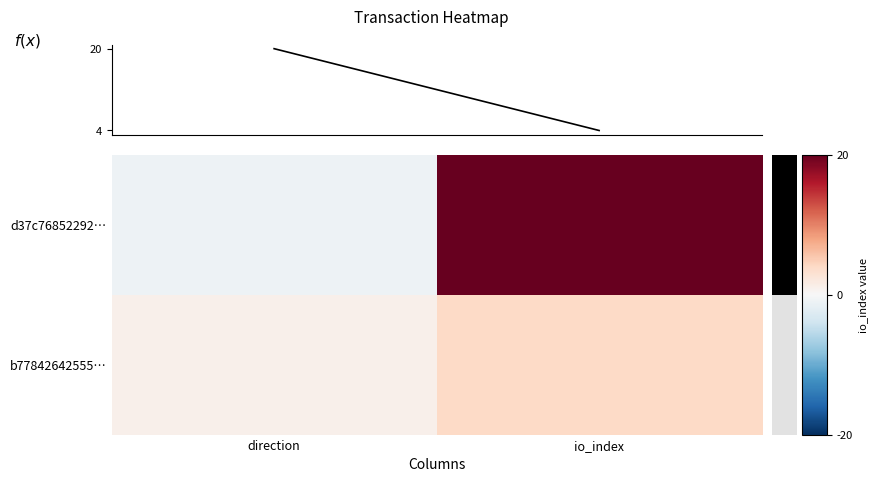

Rank the series by their maximum value, from highest to lowest.

d37c76852292…, b77842642555…